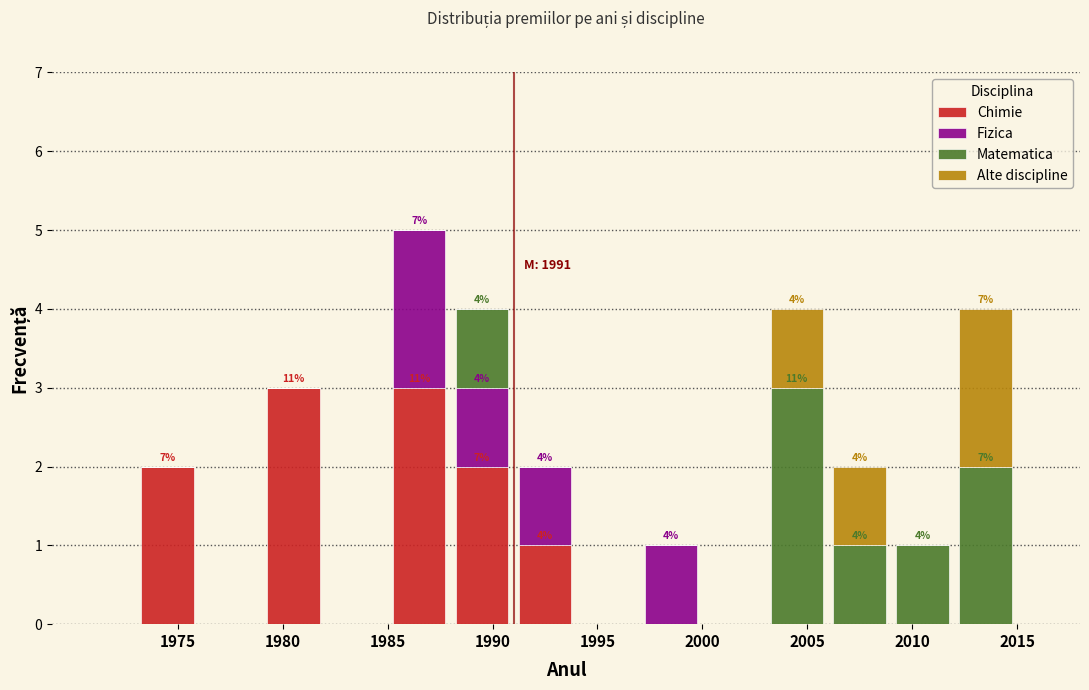

Which range on the x-axis has the tallest stacked bar (by total height)?

1985 to 1988